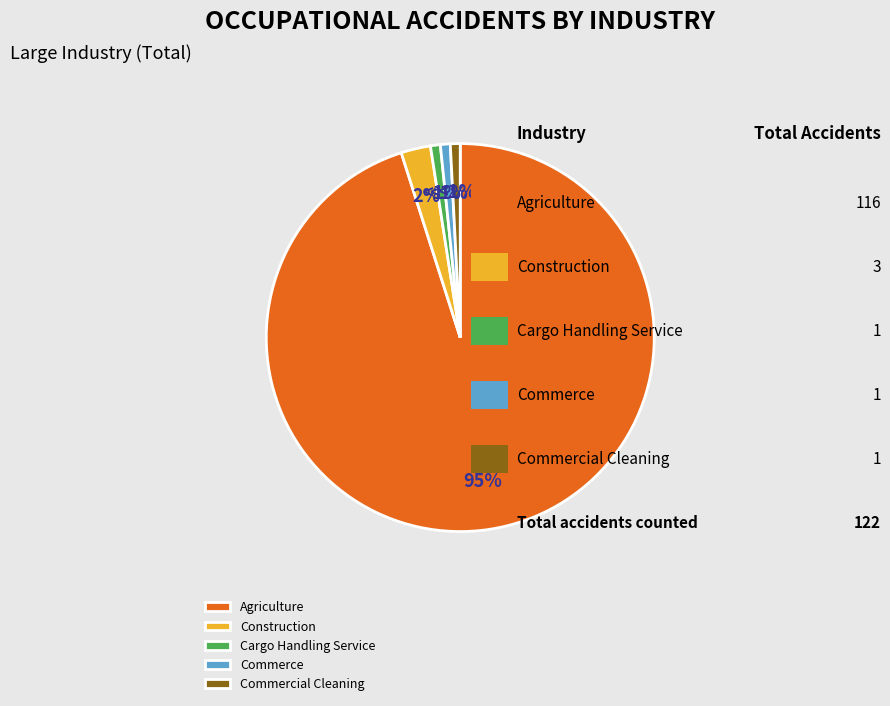

Does any single category account for the majority?

Yes